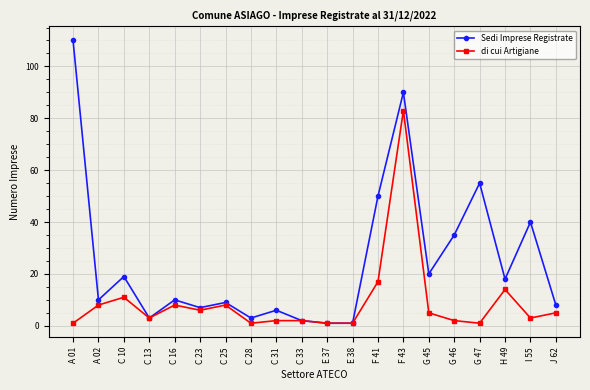

At which category is the sum across all series the highest?

F 43